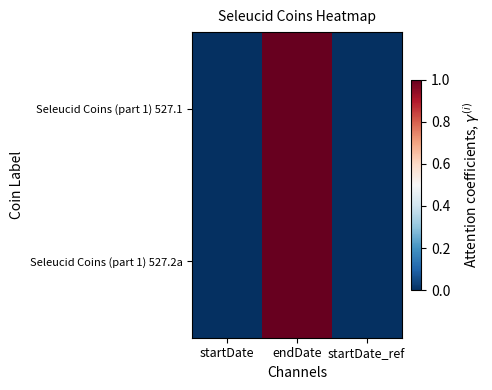

Between endDate and startDate, which is larger?

endDate